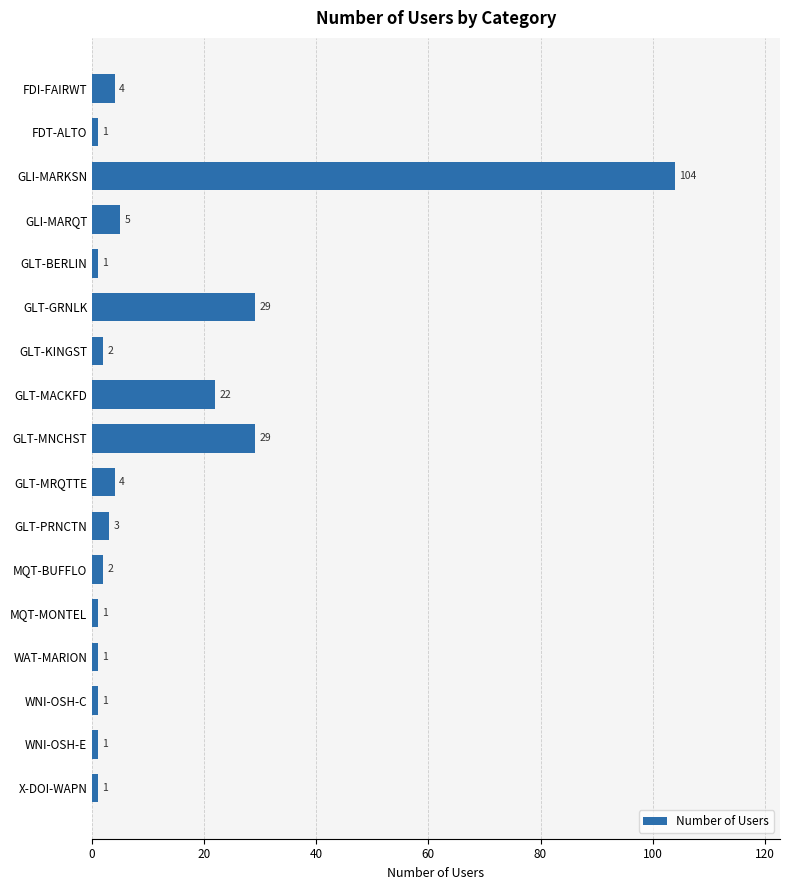

What position from the top is MQT-BUFFLO?

12